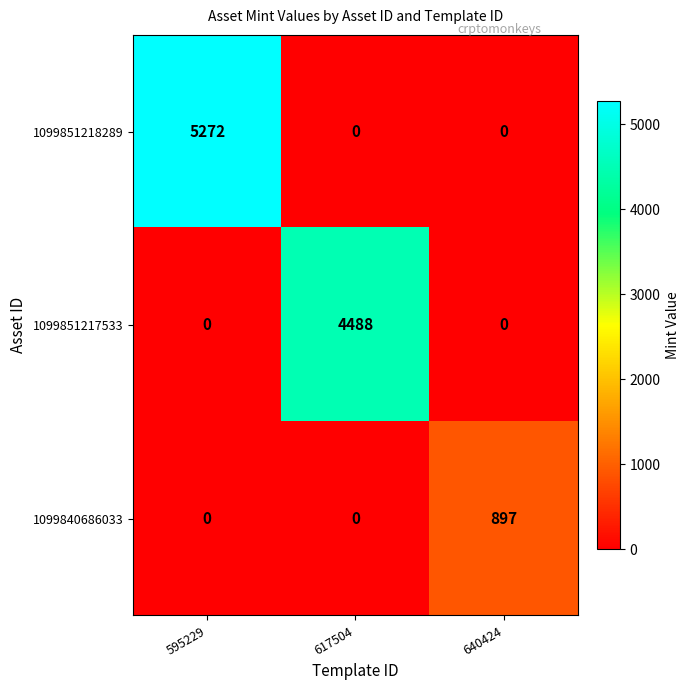

Which series has the largest total across all categories?

1099851218289